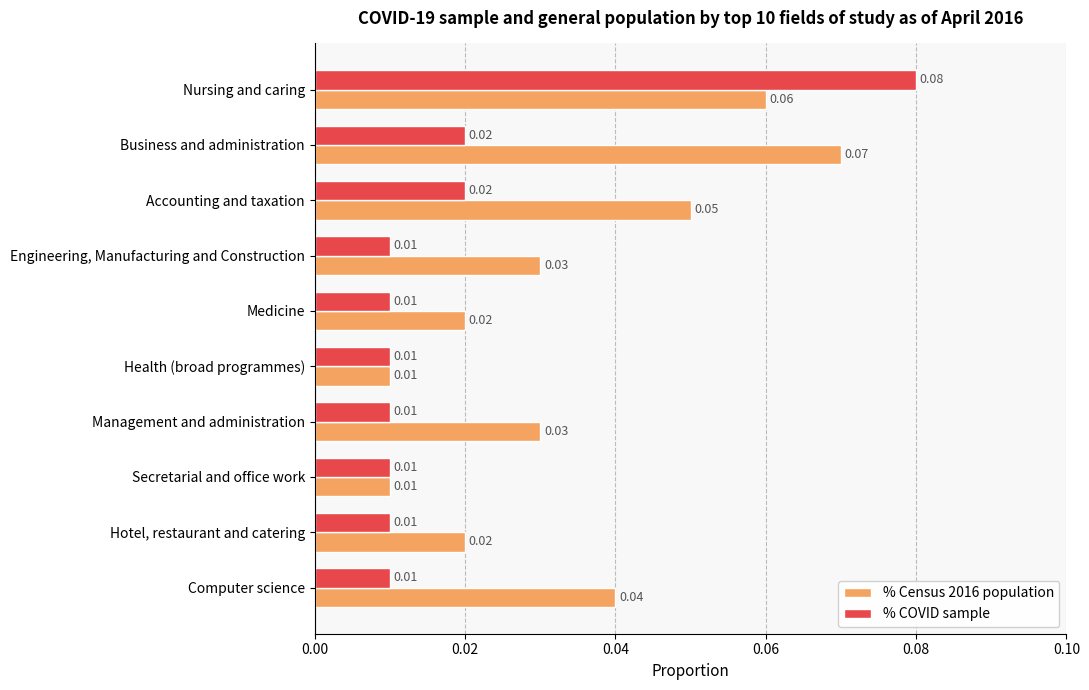

List the series in order of their overall mean, highest first.

% Census 2016 population, % COVID sample